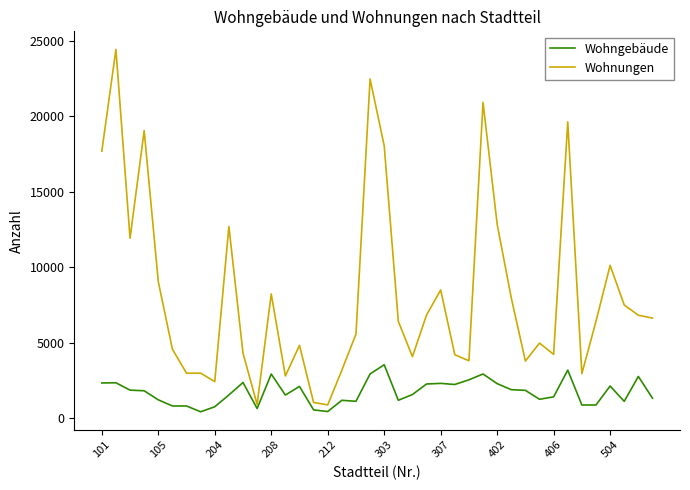

How many lines are shown in the chart?

2